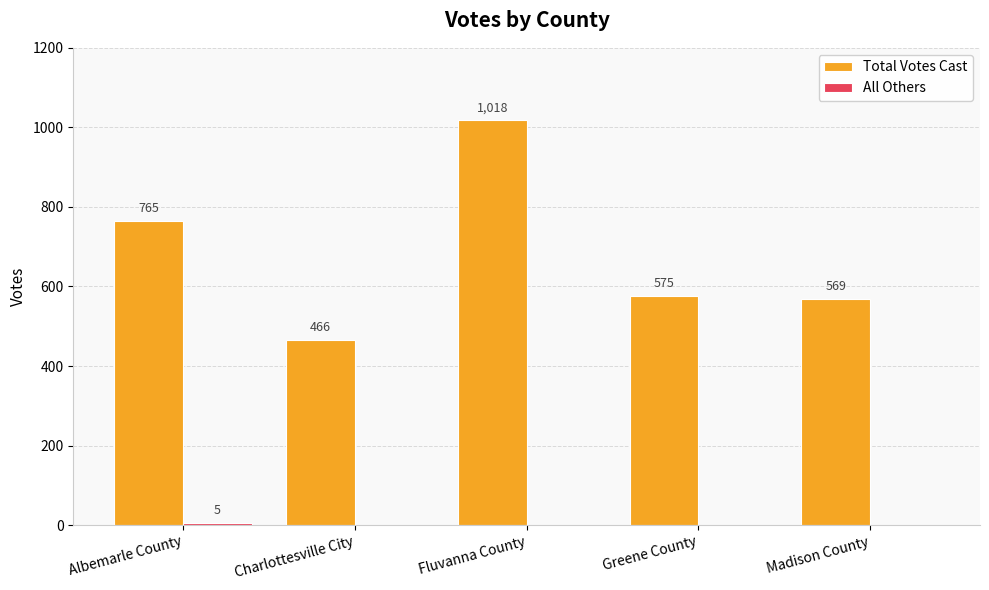

What is the sum of all Total Votes Cast values?

3393